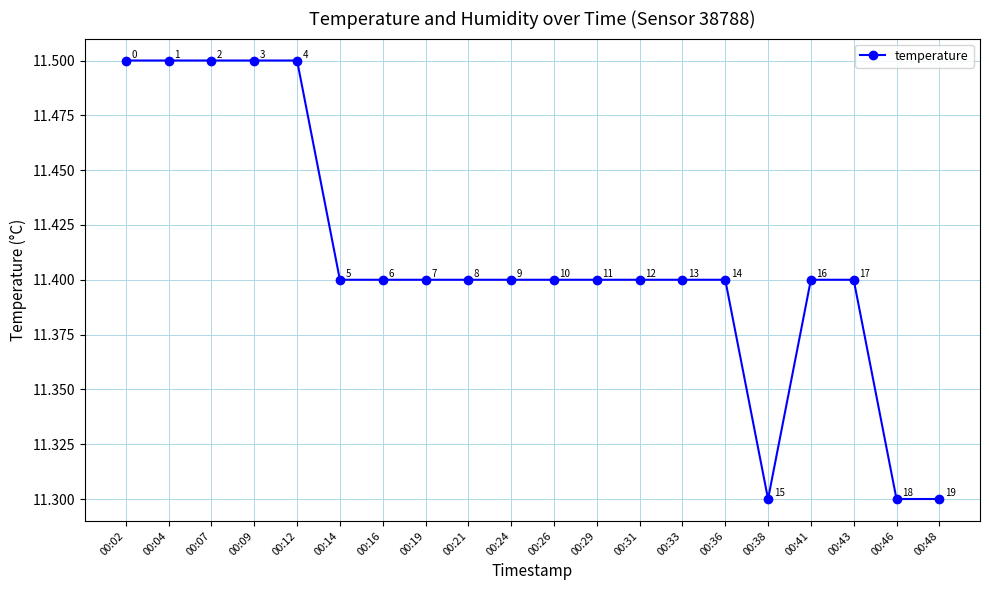

What is the minimum value shown in the chart?

11.3